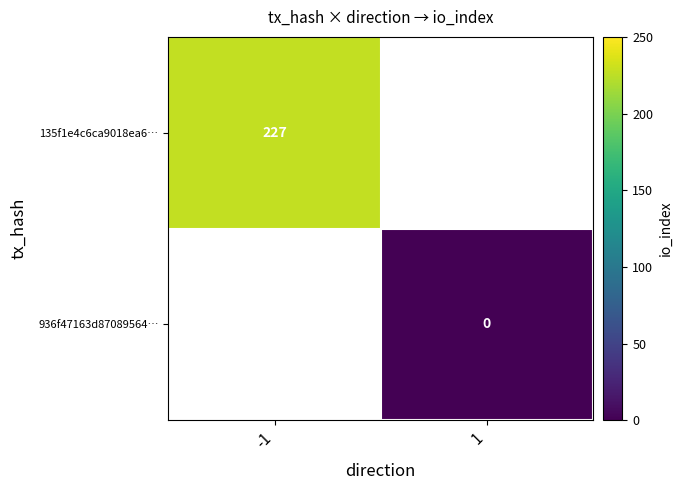

Is it true that 135f1e4c6ca9018ea6… equals 322 at -1?

False